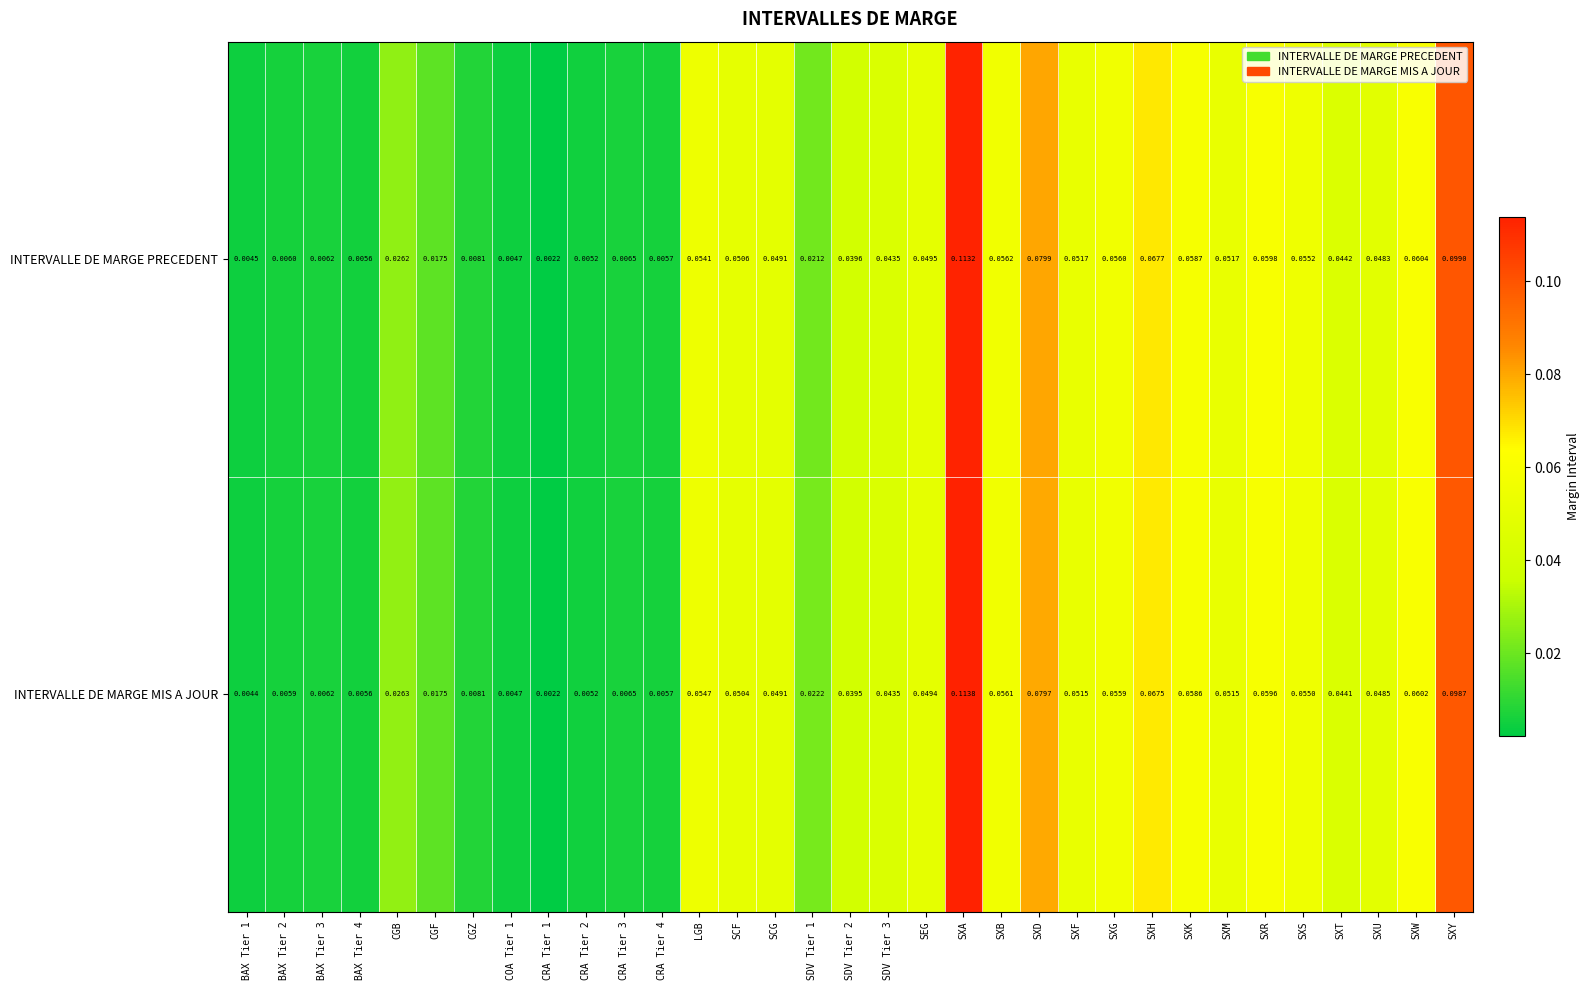

Which series has the largest range (max minus min)?

INTERVALLE DE MARGE MIS A JOUR